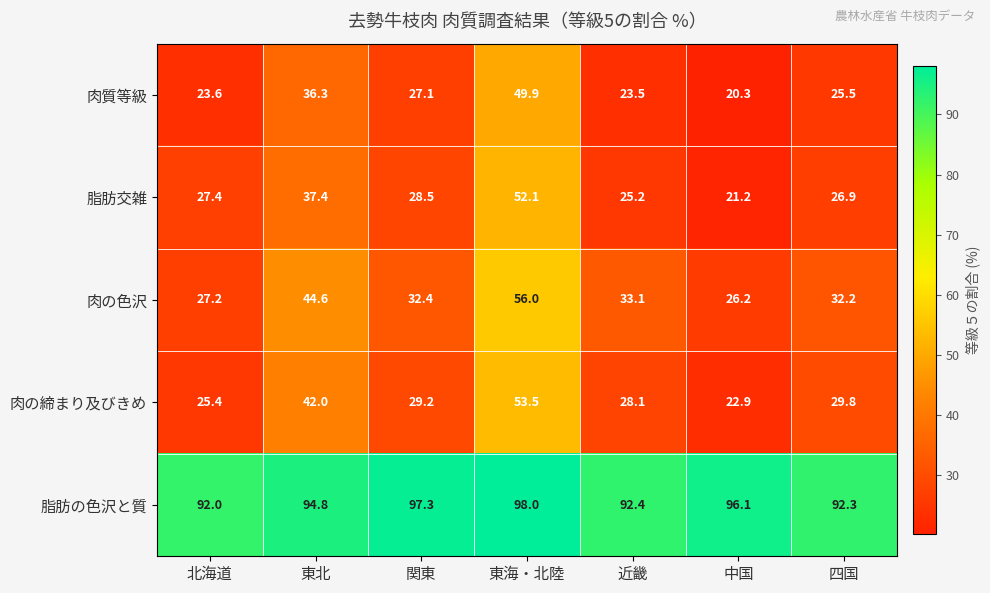

What is the difference between the maximum and minimum values in the 肉の色沢 series?

29.8